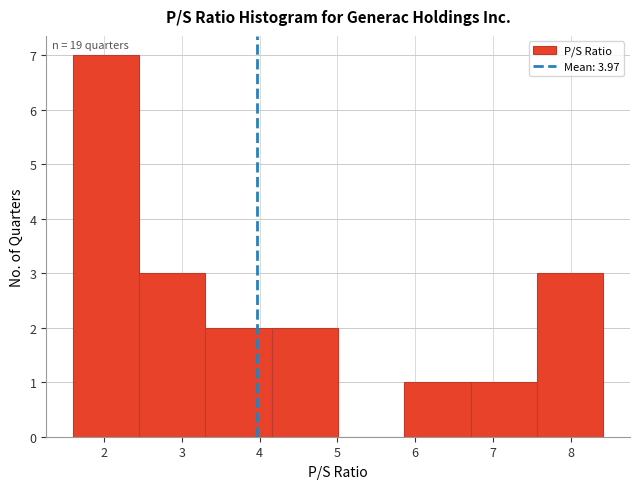

Over which range of the x-axis is the bar tallest?

1.6 to 2.5